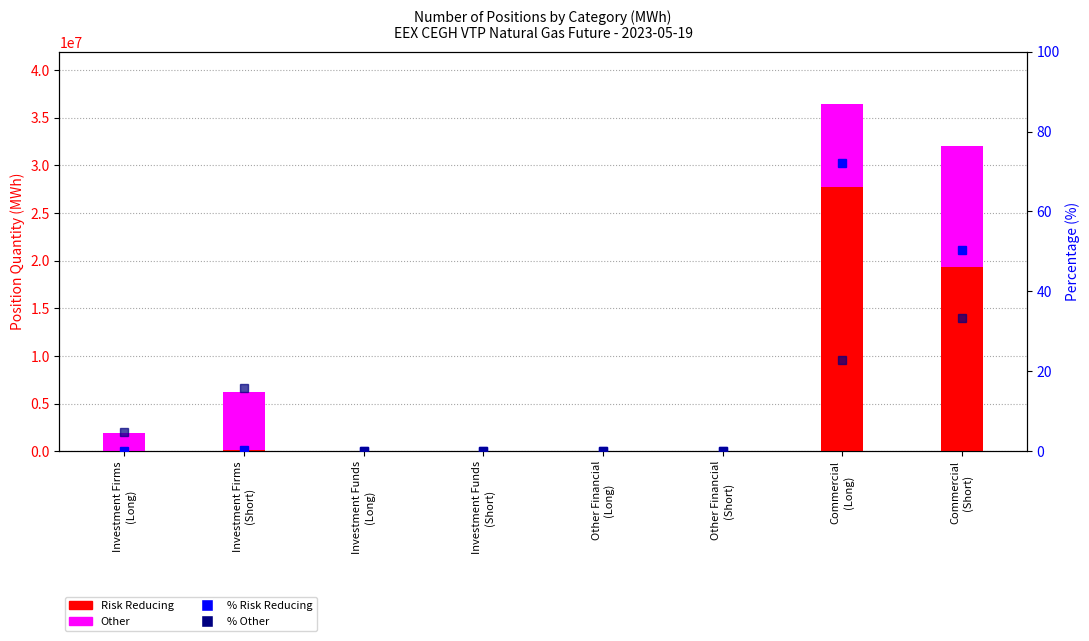

What is the difference between the maximum and second lowest values in the % Other series?

33.4